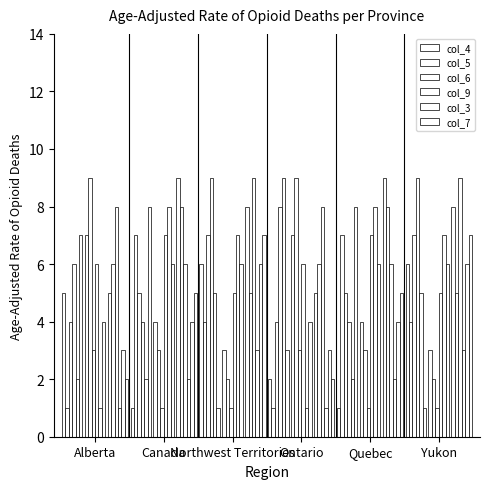

How many groups of bars are there?

18